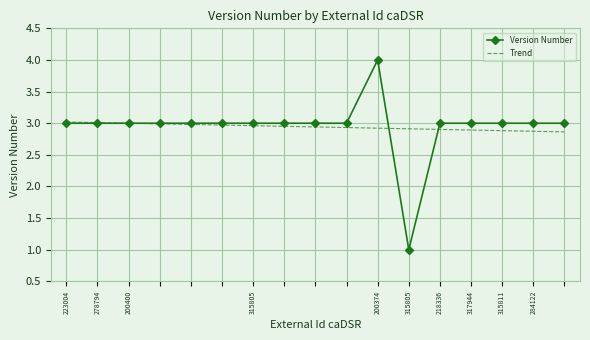

How many categories are shown in the chart?

17